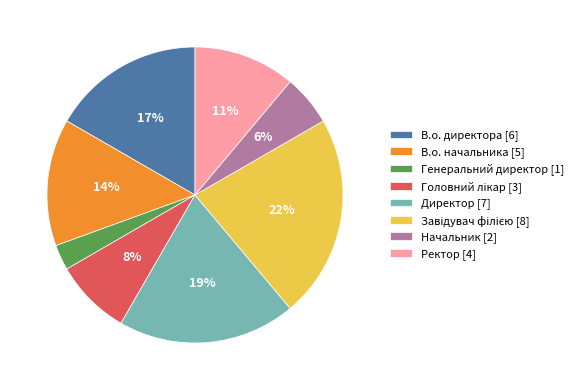

Do В.о. директора [6] and Ректор [4] together represent more than half of the pie?

No